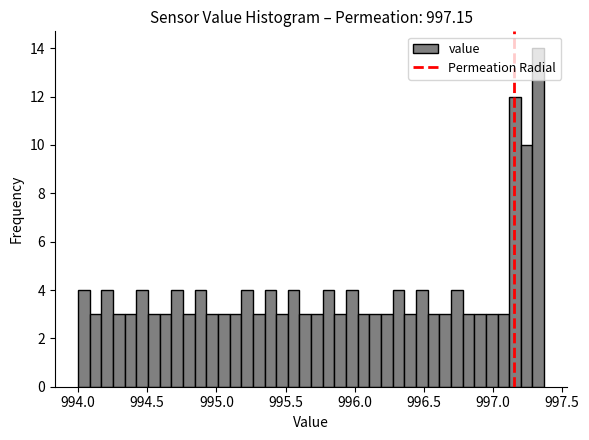

Around what value on the x-axis is the tallest bar? Give the approximate position of its centre, as read against the axis.

997.35